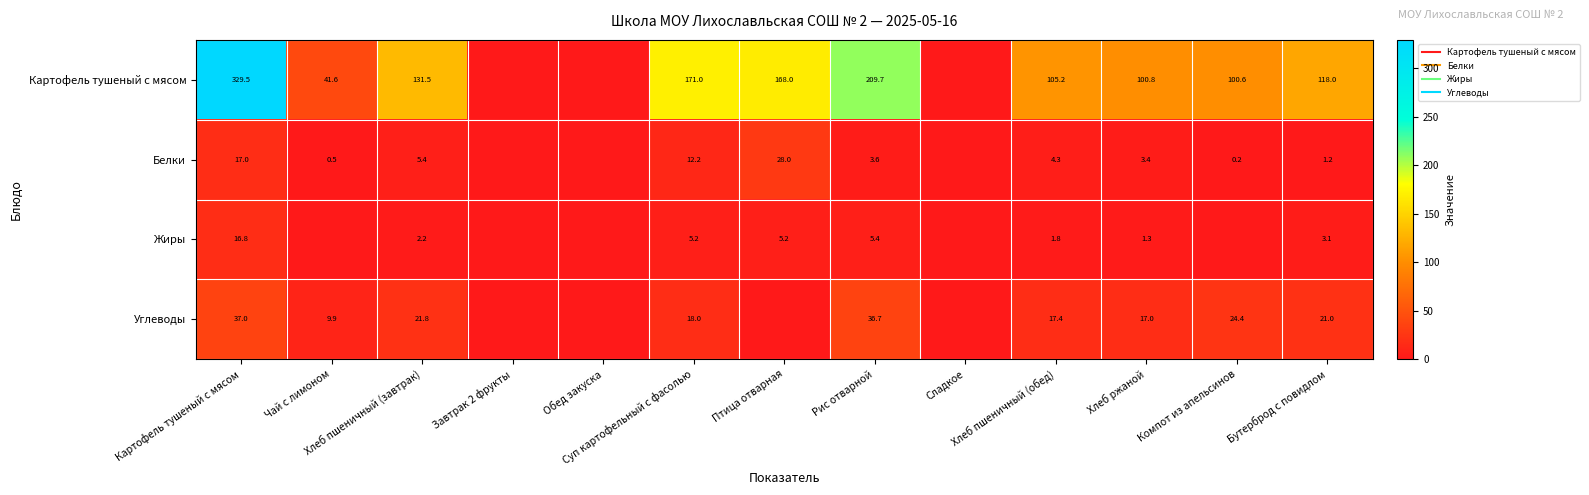

How many data points does each series have?

13